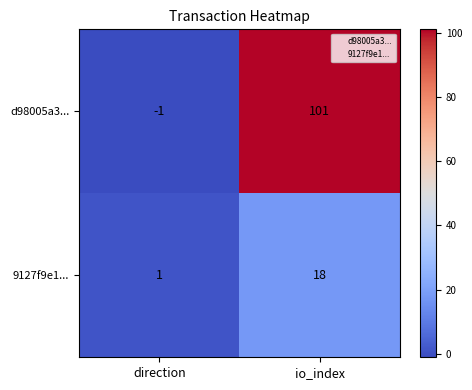

At which category is the sum across all series the highest?

io_index